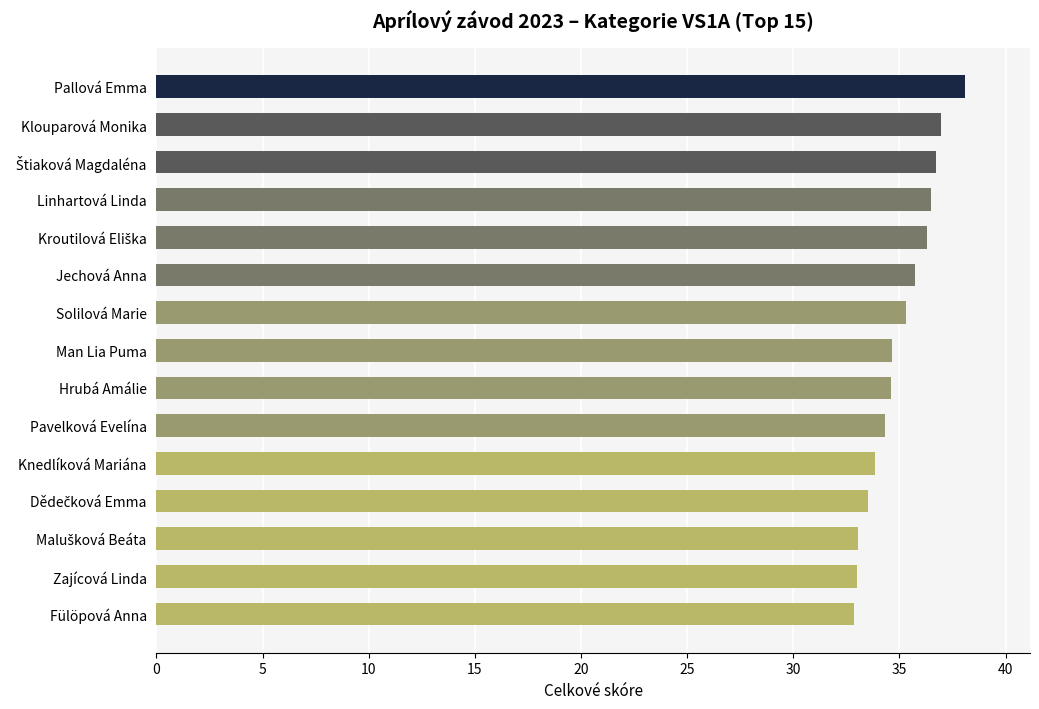

What is the value of the 2nd bar from the top?

37.0